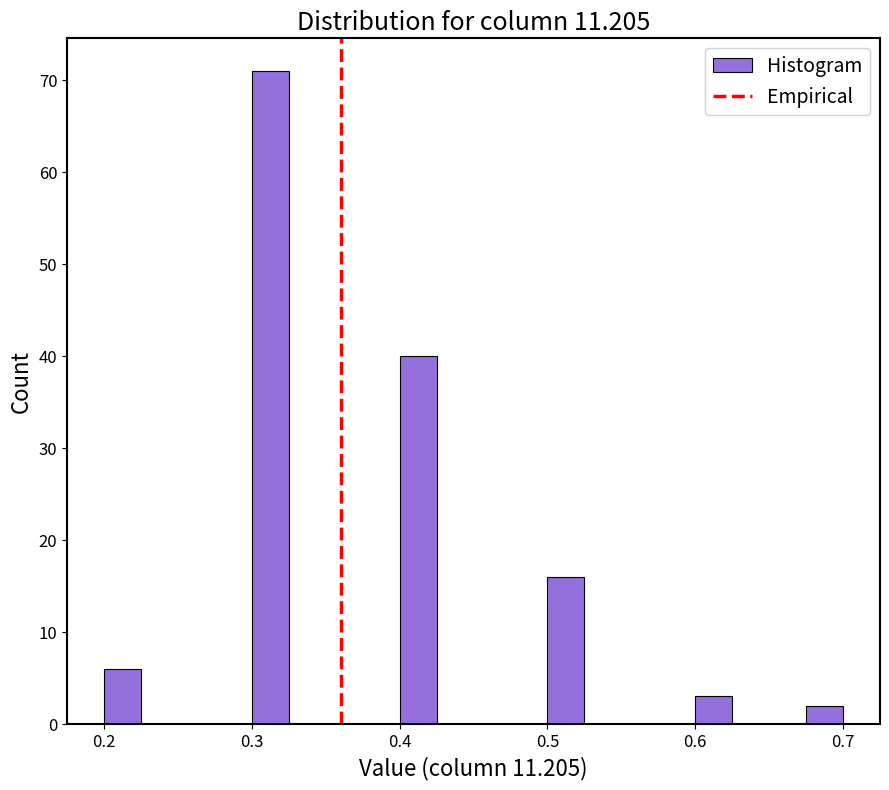

Around what value on the x-axis is the tallest bar? Give the approximate position of its centre, as read against the axis.

0.31